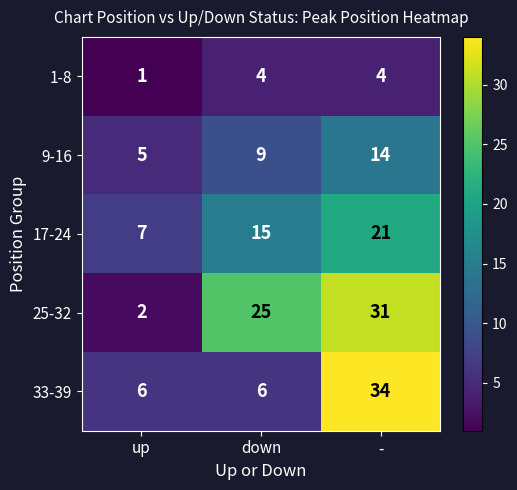

Between up and -, which series saw the biggest shift?

25-32